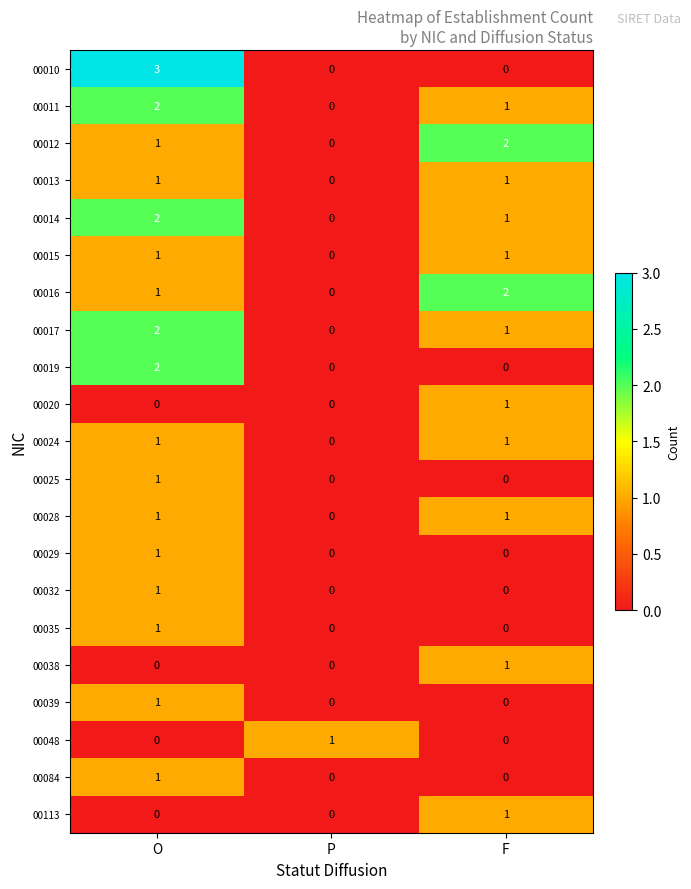

The 00015 series shows 0 at P. True or false?

True